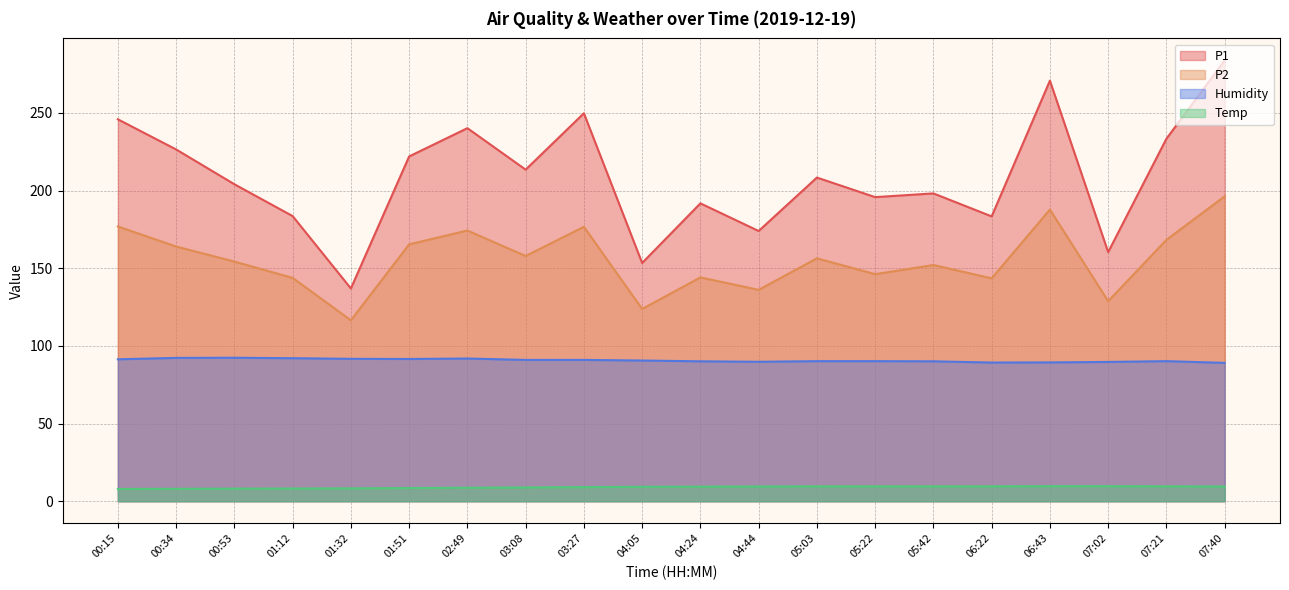

True or false: Temp has a value of 9.3 at 04:05.

True